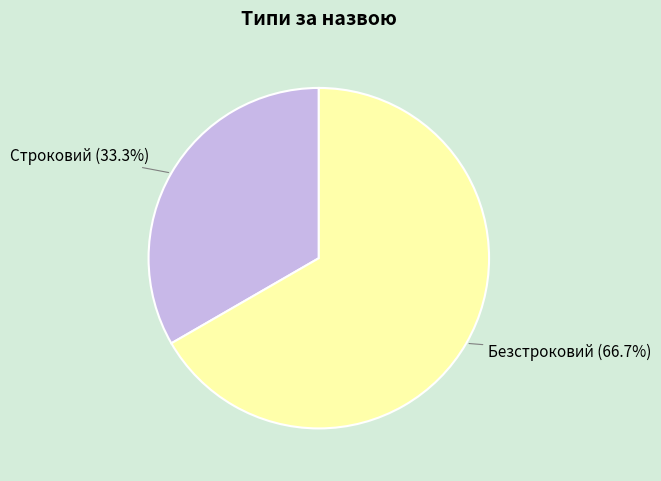

Which category accounts for the majority?

Безстроковий